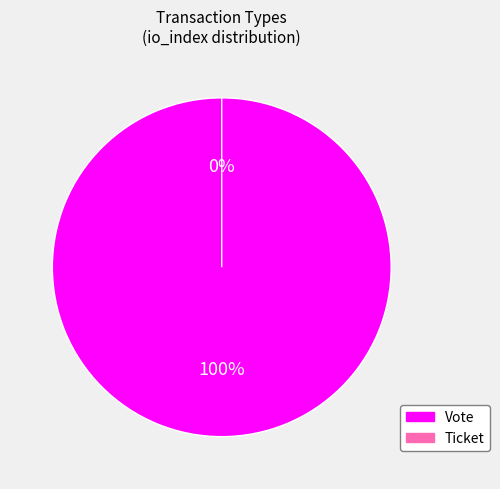

Rank the categories by value from lowest to highest.

Ticket, Vote